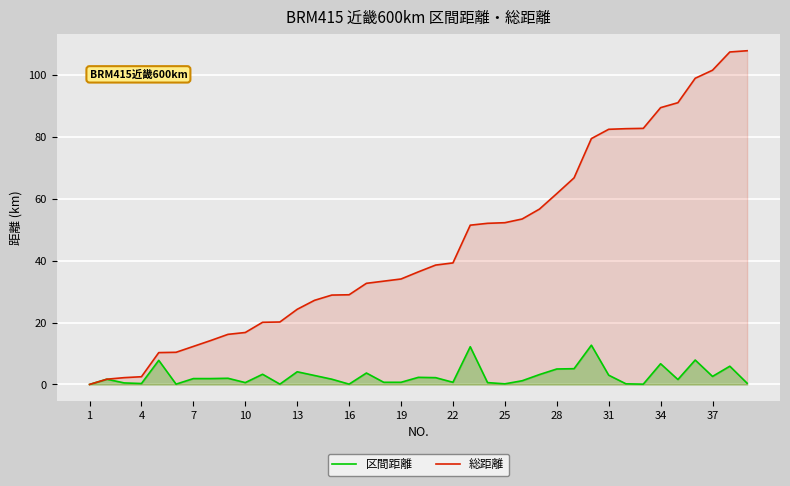

True or false: 区間距離 and 総距離 cross at least once.

False